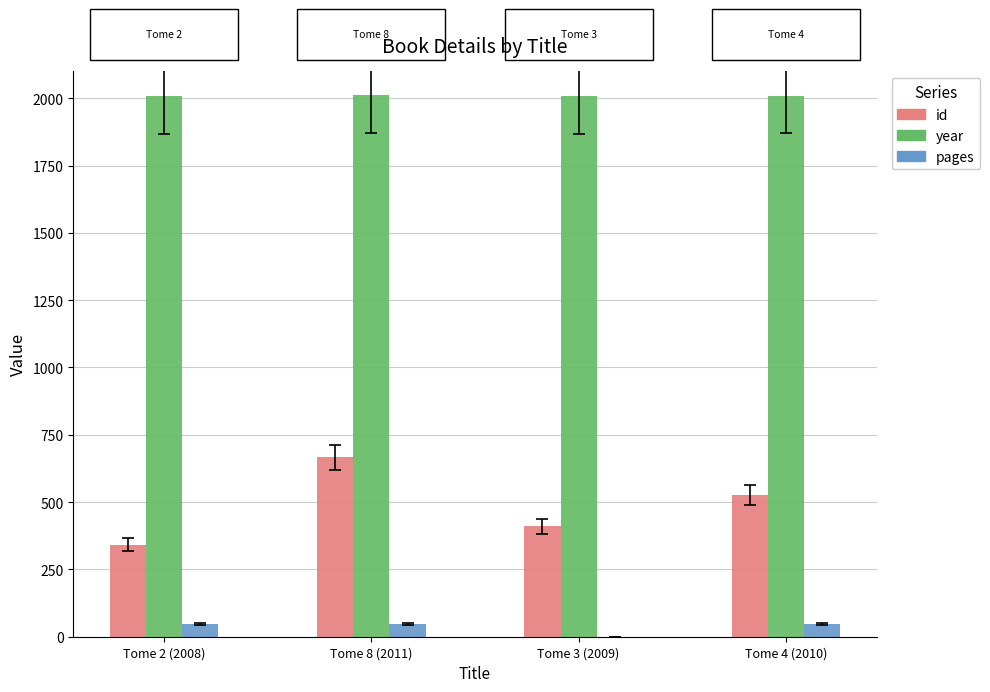

Are the bars grouped side by side (vs. stacked)?

Yes